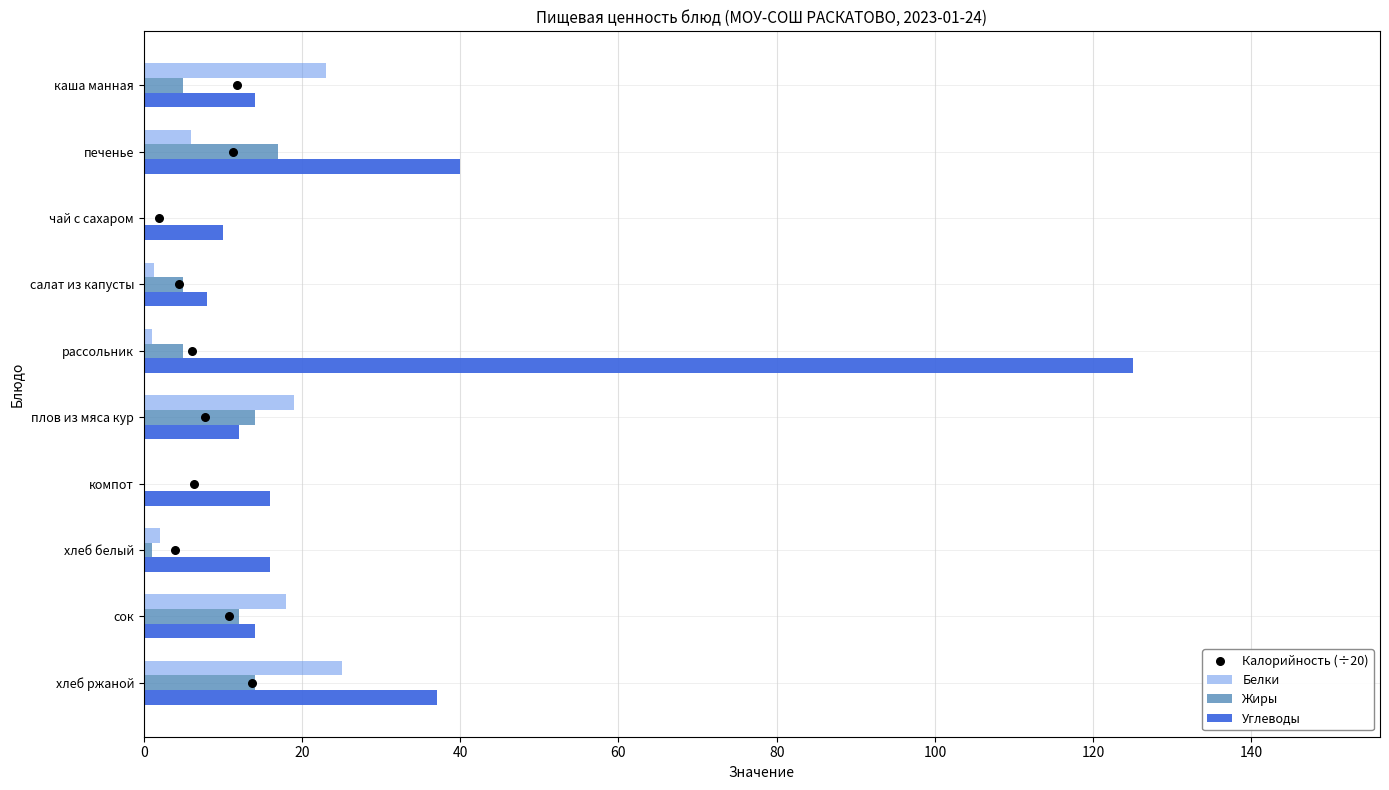

Which series reaches the maximum Y coordinate?

Углеводы